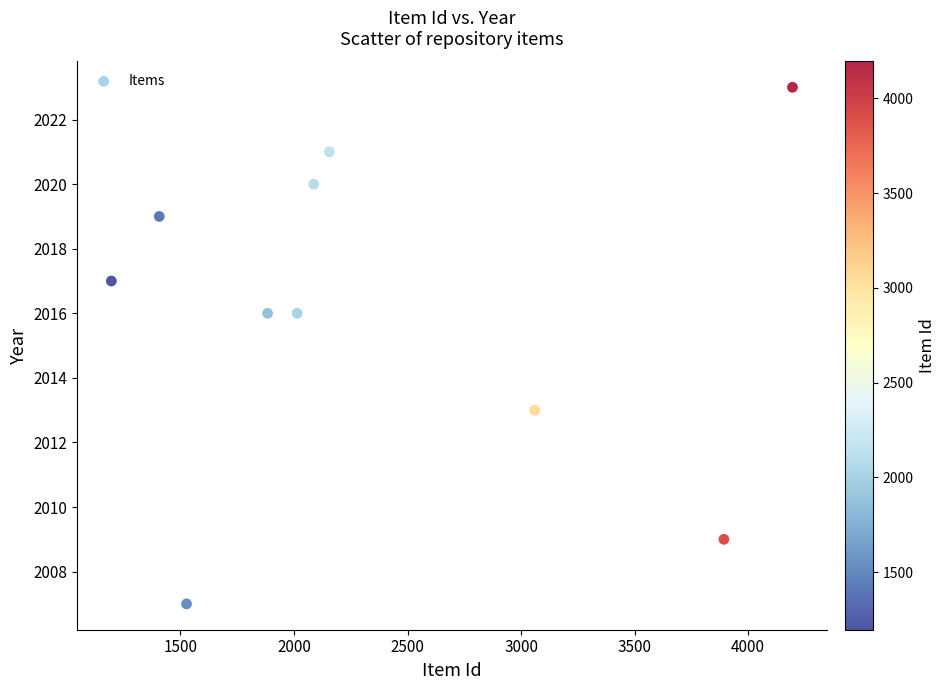

What is the average Y value?

2016